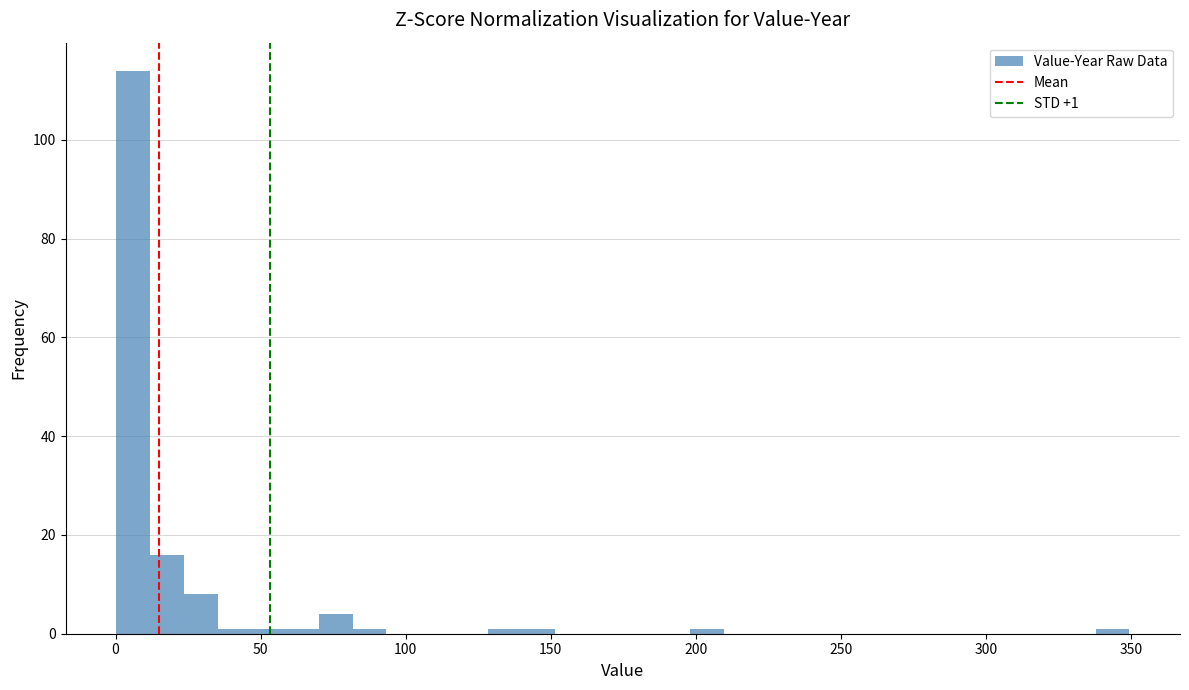

Around what value on the x-axis is the tallest bar? Give the approximate position of its centre, as read against the axis.

5